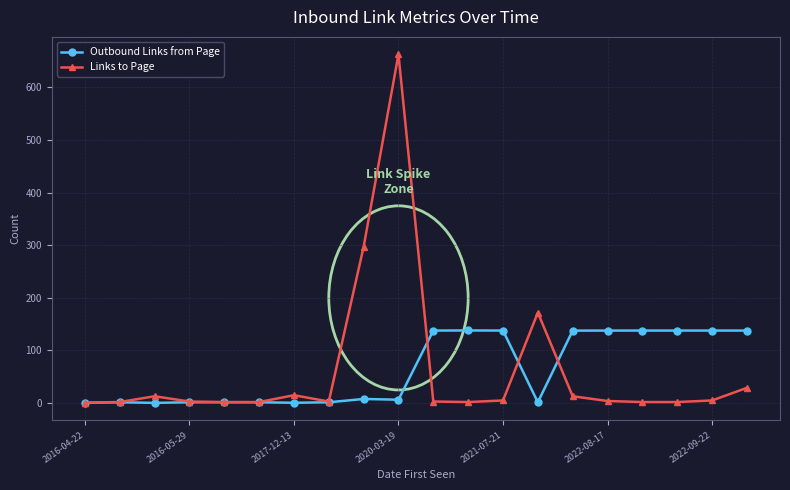

How many data points does each series have?

20